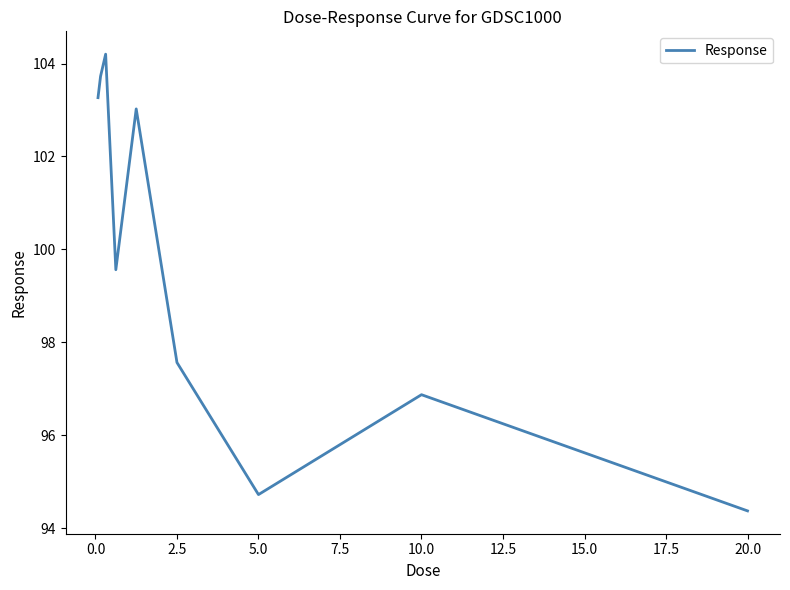

What is the minimum value shown in the chart?

94.4